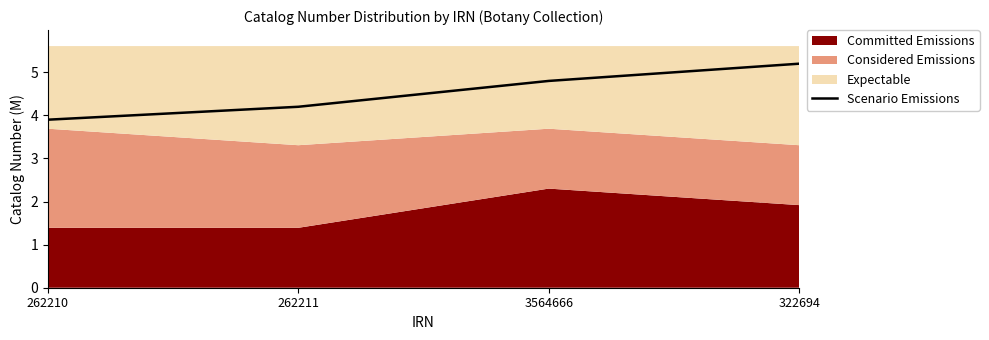

What is the sum of all values?

18.1